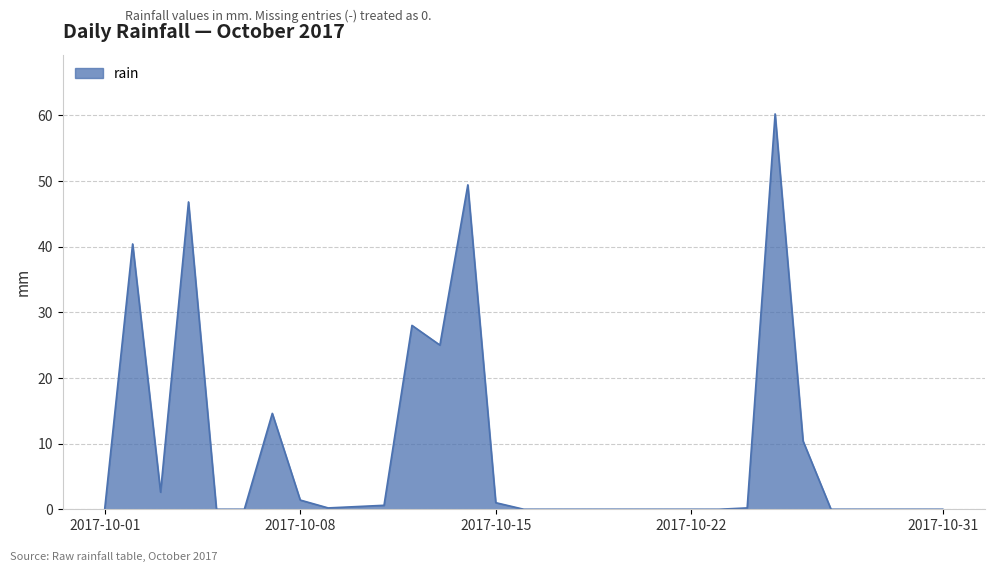

Count the number of categories in the chart.

31